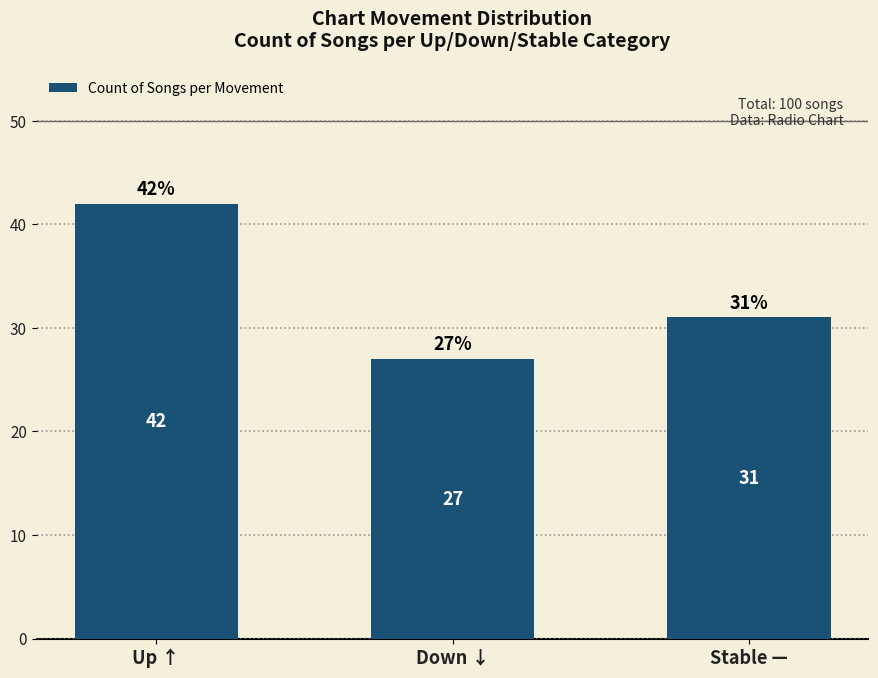

Reading left to right, what are all the values shown in this chart?

Up ↑=42	Down ↓=27	Stable —=31